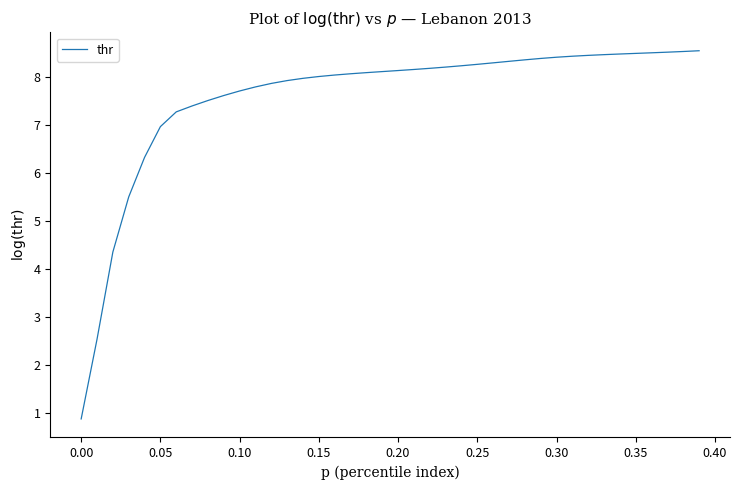

What is the minimum value shown in the chart?

0.9